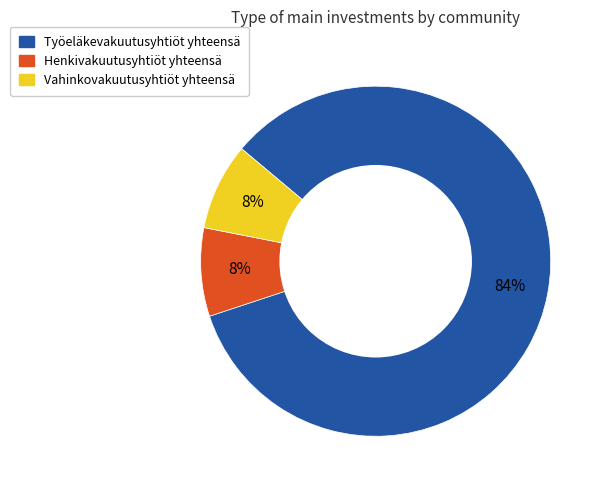

Which has a higher value, Henkivakuutusyhtiöt yhteensä or Työeläkevakuutusyhtiöt yhteensä?

Työeläkevakuutusyhtiöt yhteensä